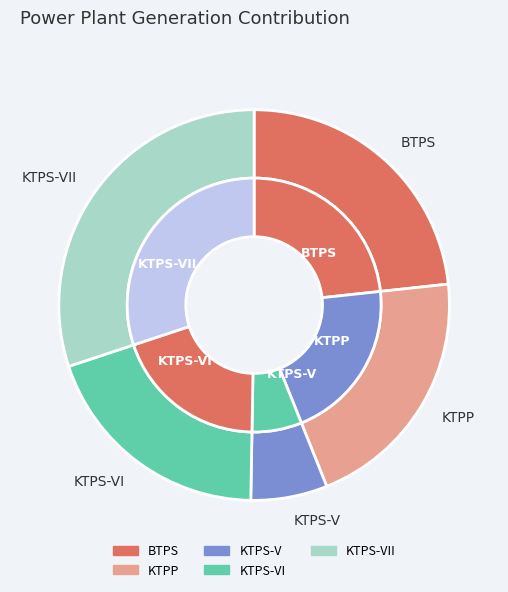

The 13 slice represents 10% of the pie. True or false?

False